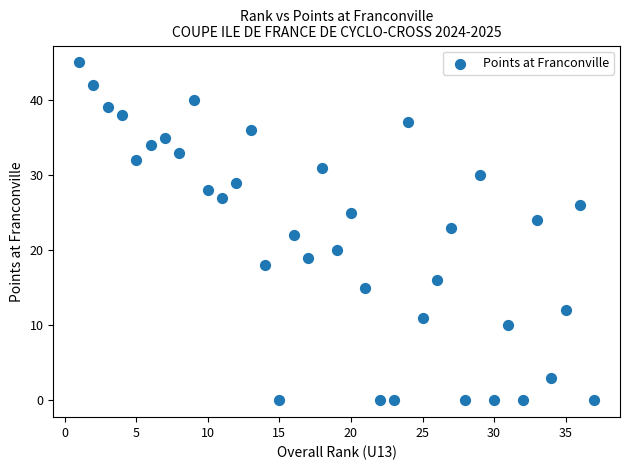

What is the range of X values (max minus min)?

36